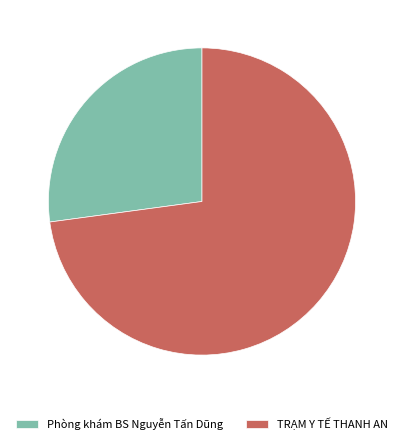

Does Phòng khám BS Nguyễn Tấn Dũng represent more than half of the total?

No